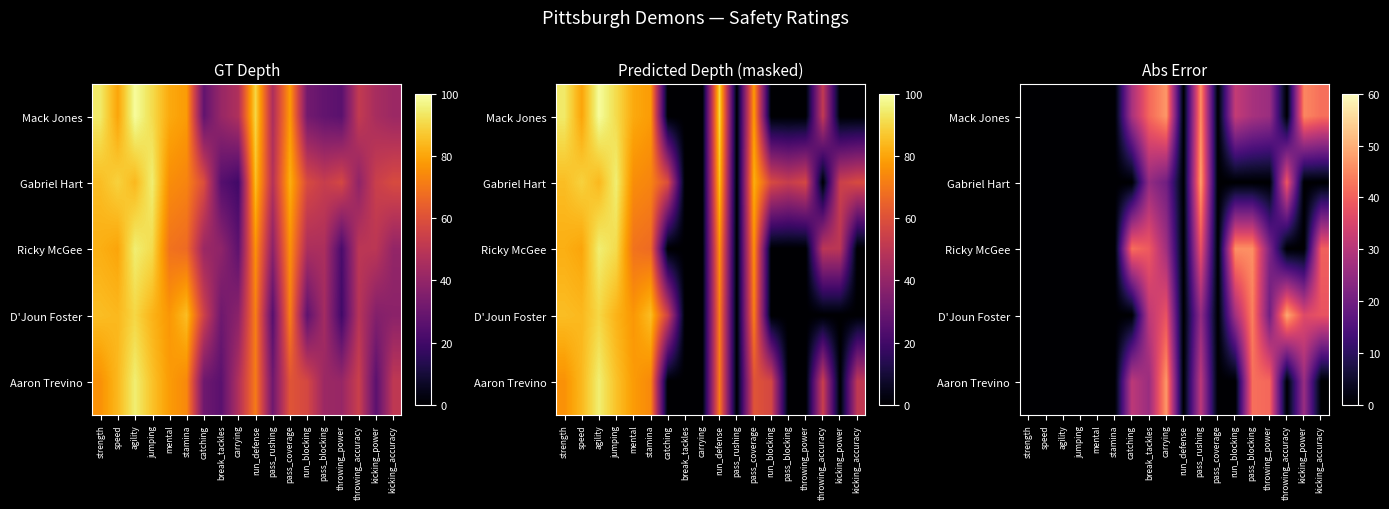

What is the greatest value displayed?

49